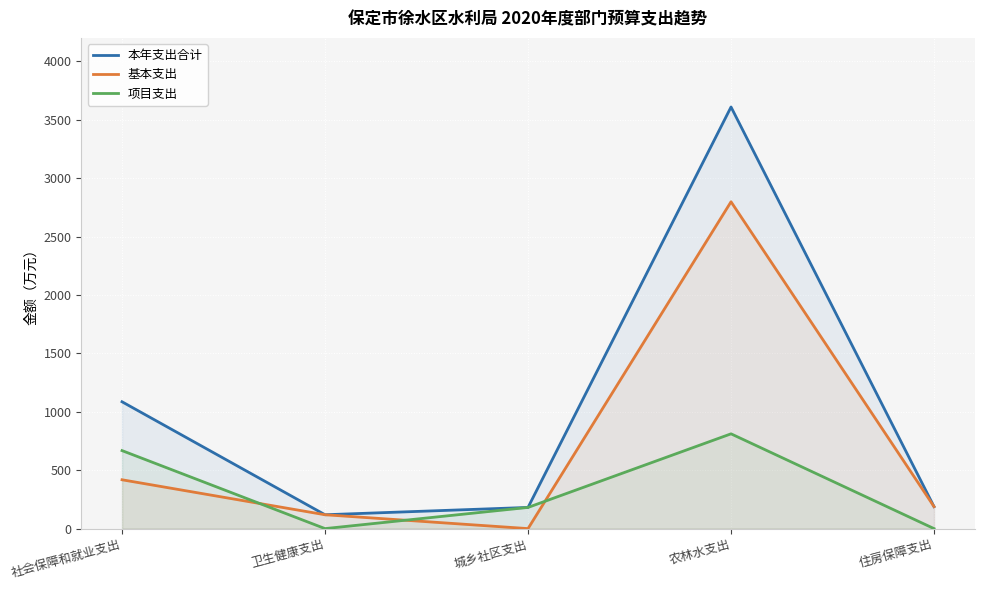

Which series has the widest spread of values?

本年支出合计